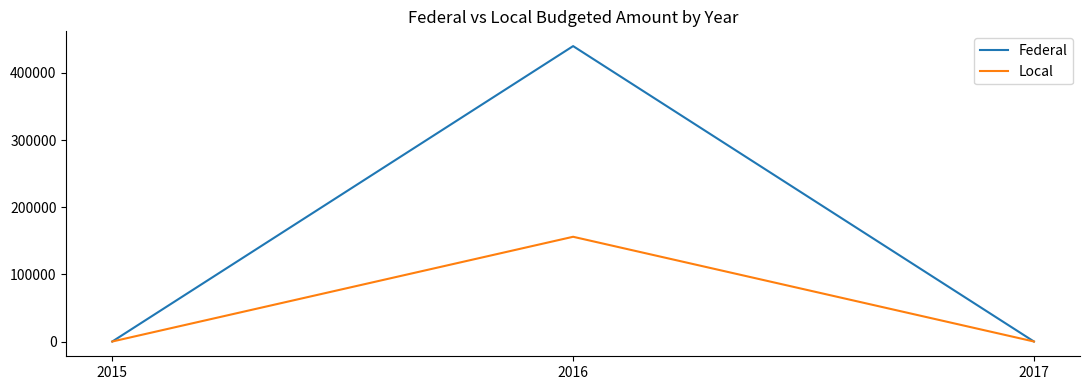

At 2016, list the series in order from smallest to largest.

Local, Federal